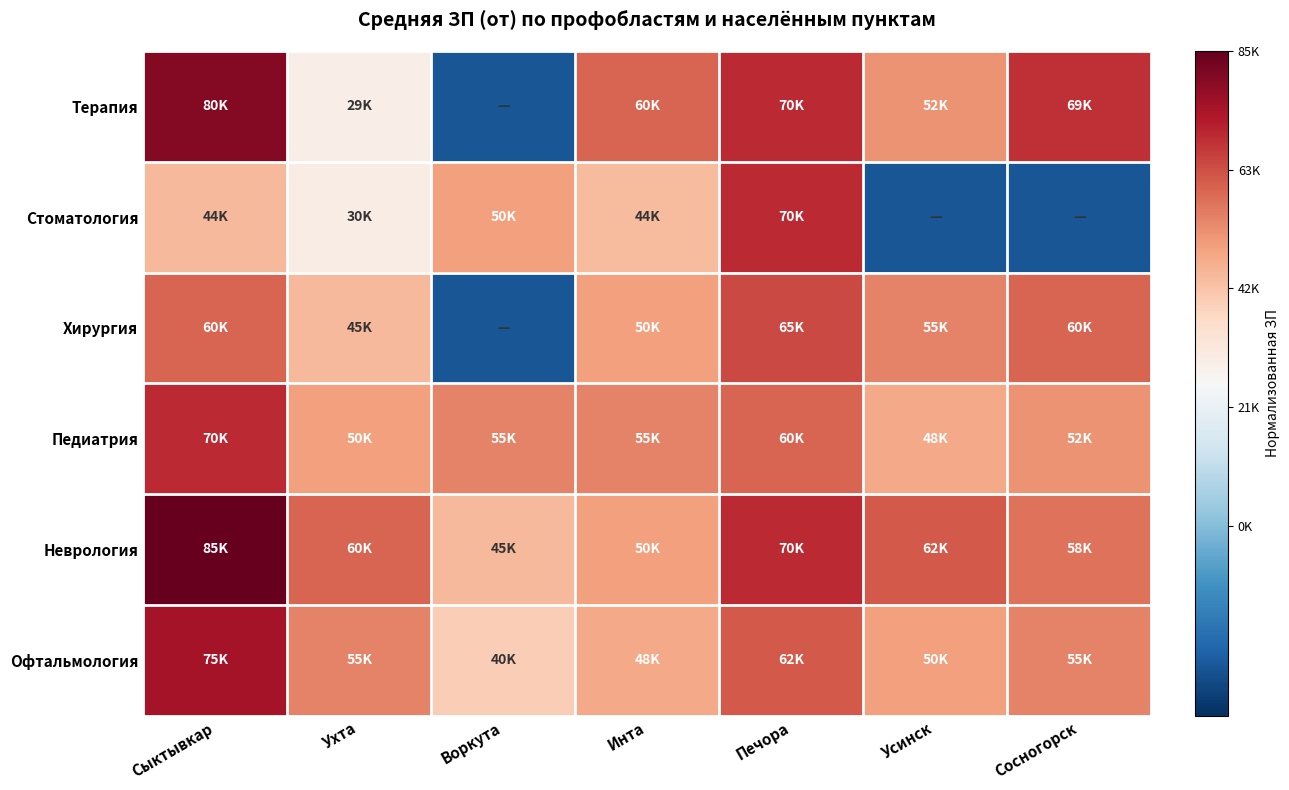

Reading right to left, extract all data points from this chart.

Терапия: Сосногорск=0.8	Усинск=0.6	Печора=0.8	Инта=0.7	Воркута=-0.3	Ухта=0.3	Сыктывкар=0.9
Стоматология: Сосногорск=-0.3	Усинск=-0.3	Печора=0.8	Инта=0.5	Воркута=0.6	Ухта=0.4	Сыктывкар=0.5
Хирургия: Сосногорск=0.7	Усинск=0.6	Печора=0.8	Инта=0.6	Воркута=-0.3	Ухта=0.5	Сыктывкар=0.7
Педиатрия: Сосногорск=0.6	Усинск=0.6	Печора=0.7	Инта=0.6	Воркута=0.6	Ухта=0.6	Сыктывкар=0.8
Неврология: Сосногорск=0.7	Усинск=0.7	Печора=0.8	Инта=0.6	Воркута=0.5	Ухта=0.7	Сыктывкар=1.0
Офтальмология: Сосногорск=0.6	Усинск=0.6	Печора=0.7	Инта=0.6	Воркута=0.5	Ухта=0.6	Сыктывкар=0.9